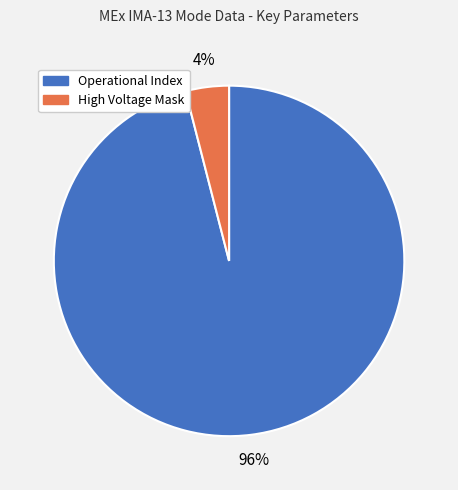

Is Operational Index the majority of the pie?

Yes